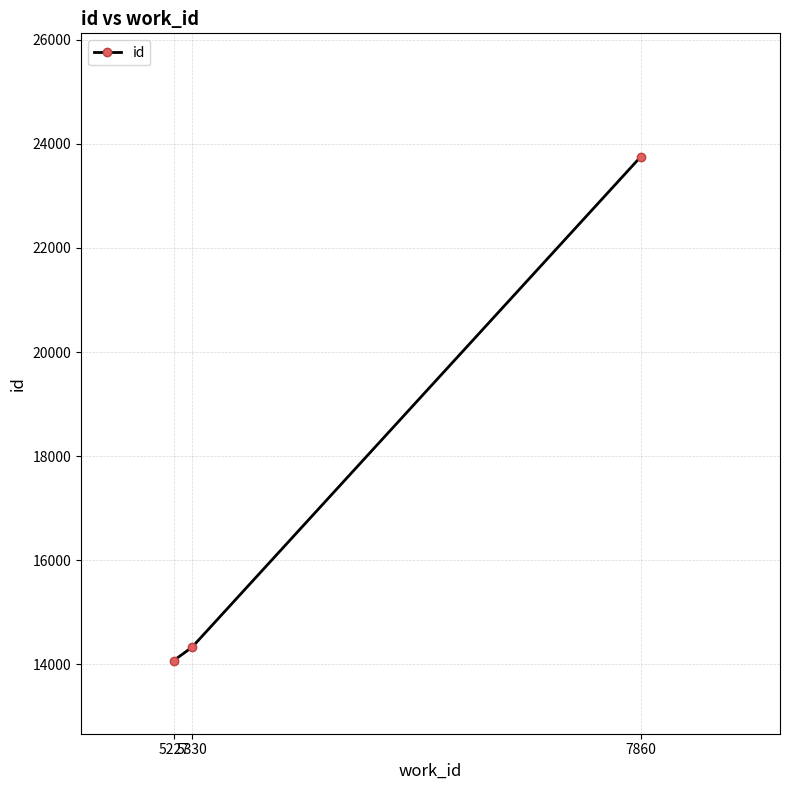

What is the value of the 1st point from the left?

14069